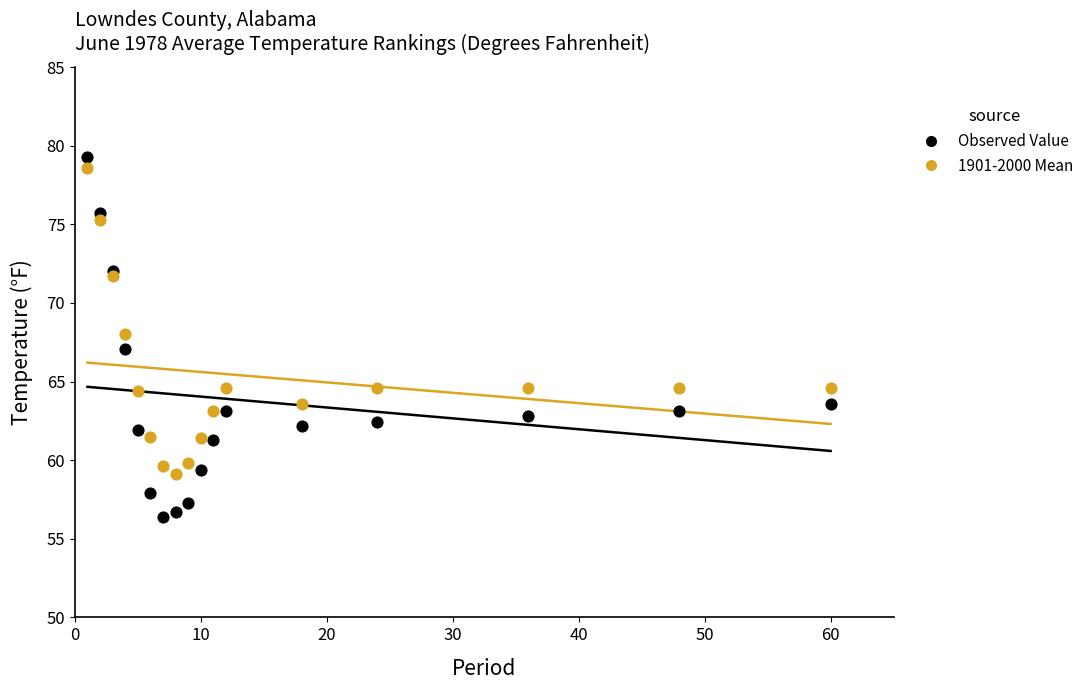

Which series has the widest spread of Y values?

Observed Value